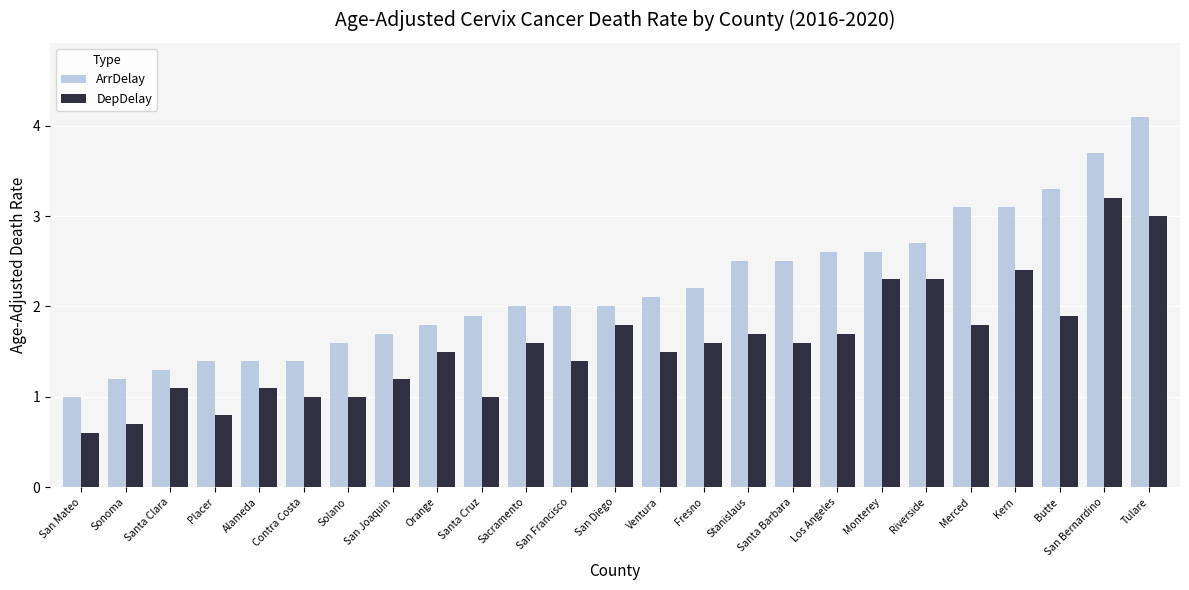

How many bars are there in each group?

2